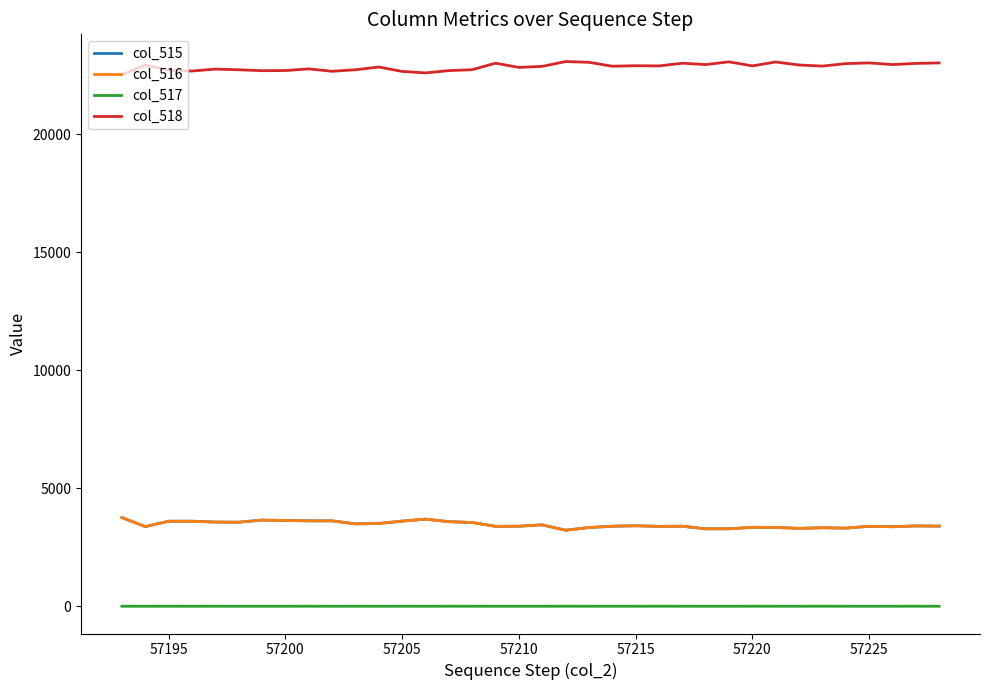

What is the greatest value displayed?

23080